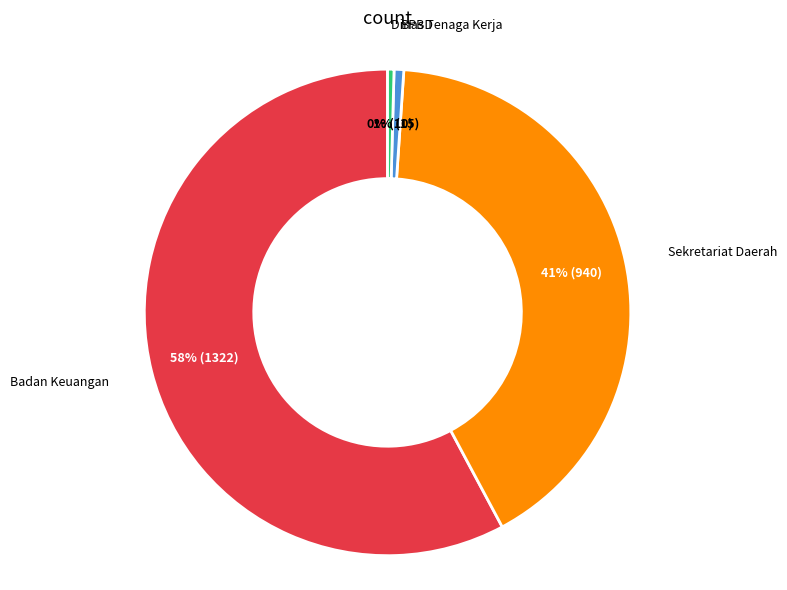

Do BPBD and Sekretariat Daerah together represent more than half of the pie?

No